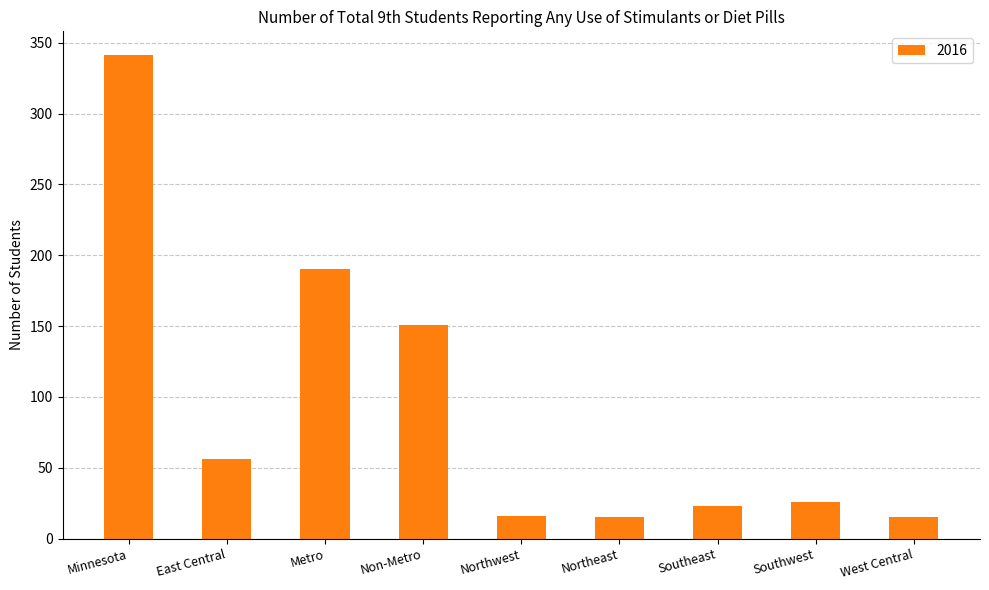

What is the label of the 3rd bar from the right?

Southeast